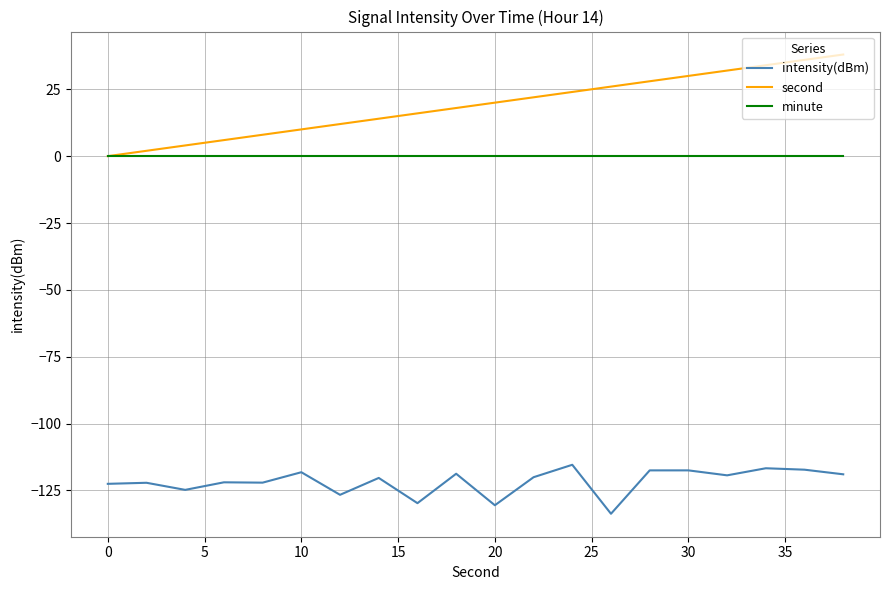

Which series has the largest range (max minus min)?

second